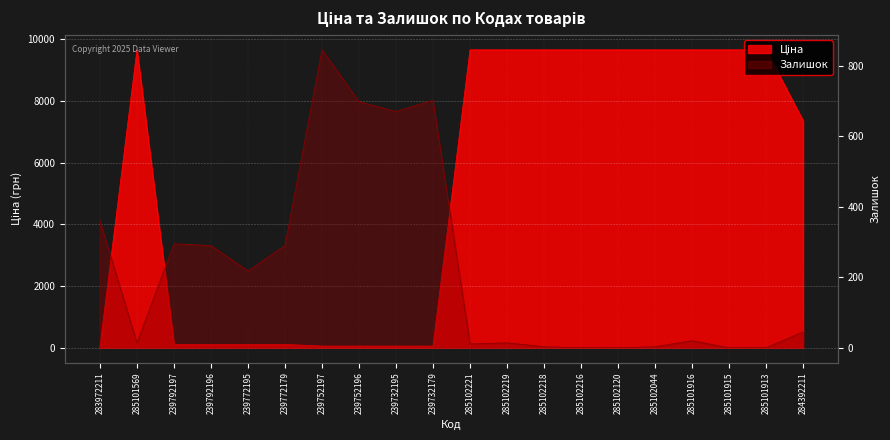

In Залишок, how many points are higher than both neighbors (excluding endpoints)?

5